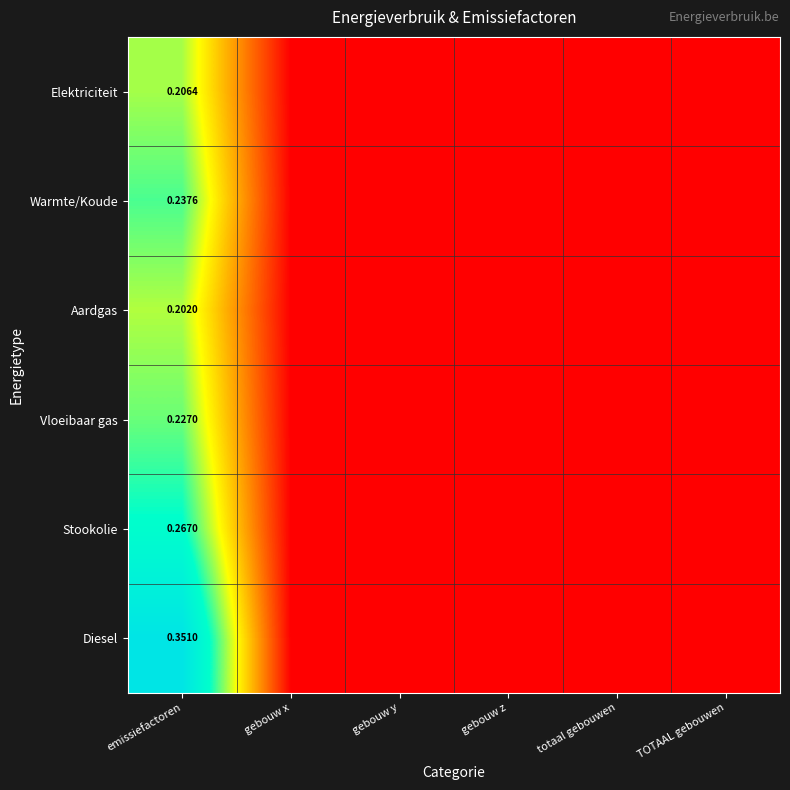

Rank the series at emissiefactoren from highest to lowest value.

Diesel, Stookolie, Warmte/Koude, Vloeibaar gas, Elektriciteit, Aardgas